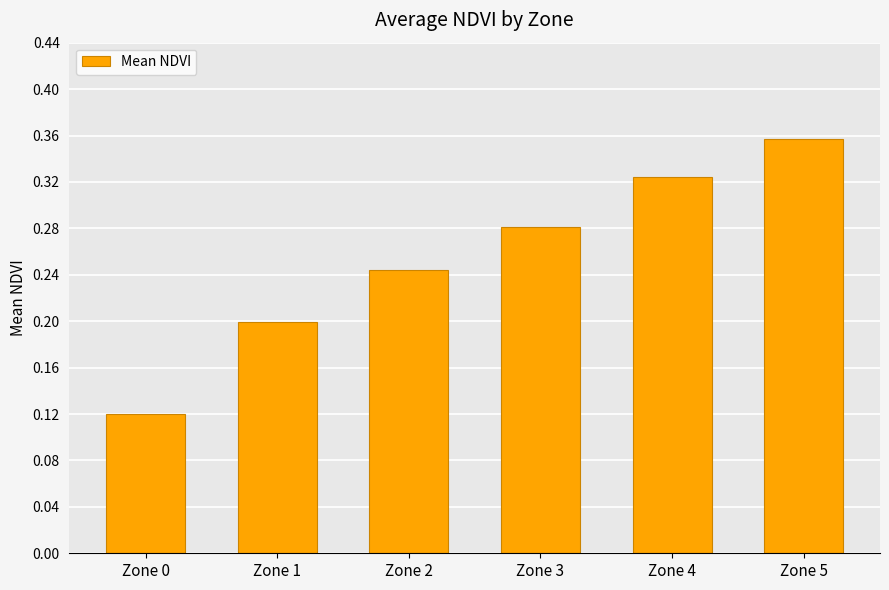

True or false: the data shows 0.6 at Zone 5.

False